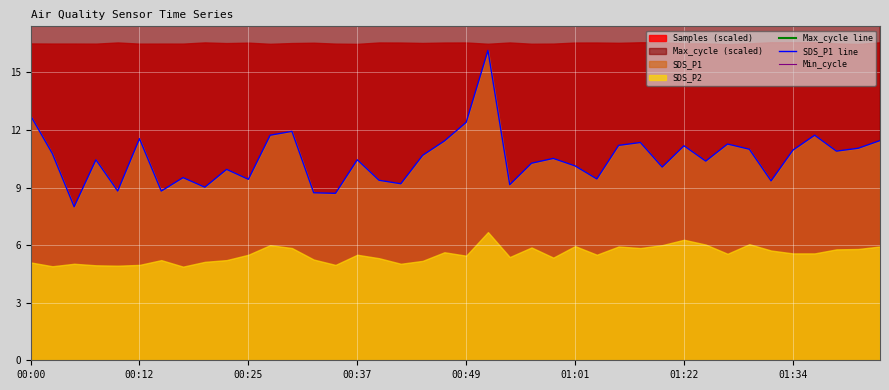

How many lines are shown in the chart?

3